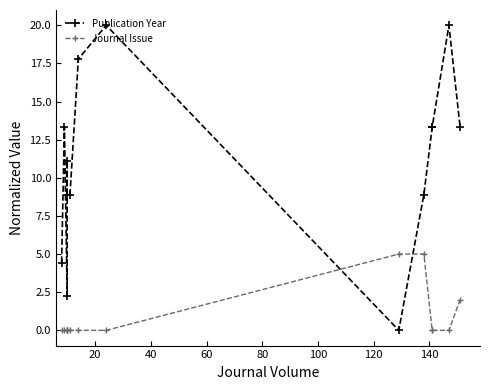

Reading right to left, transcribe all the data shown in this chart.

Publication Year: 13.3	20.0	13.3	13.3	8.9	0.0	20.0	17.8	8.9	8.9	11.1	2.2	13.3	4.4
Journal Issue: 2.0	0.0	0.0	0.0	5.0	5.0	0.0	0.0	0.0	0.0	0.0	0.0	0.0	0.0